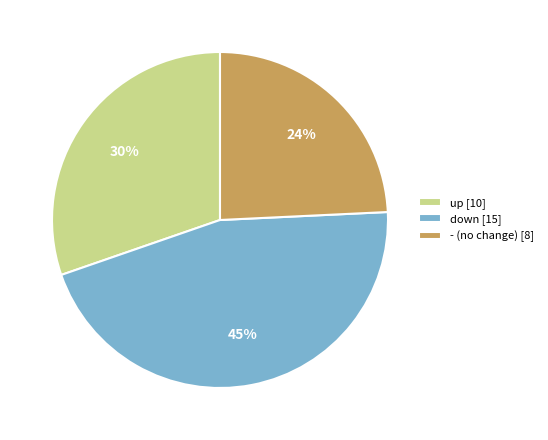

Which has a higher value, up or down?

down